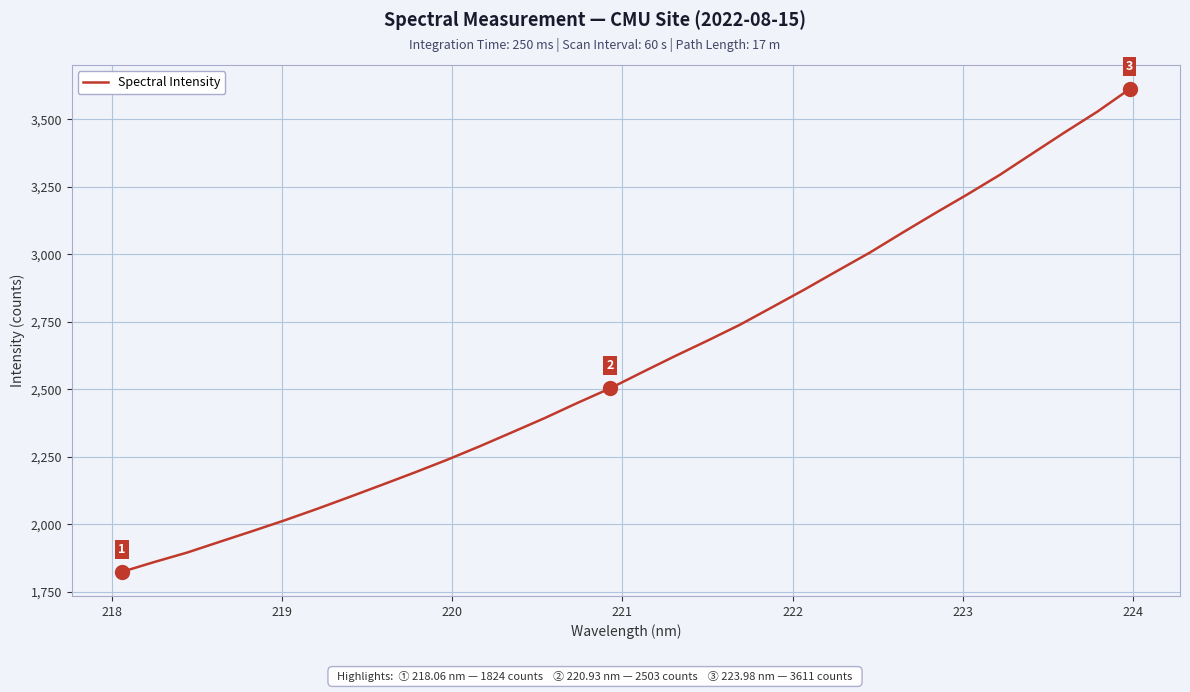

What is the difference between the maximum and minimum values?

1787.3